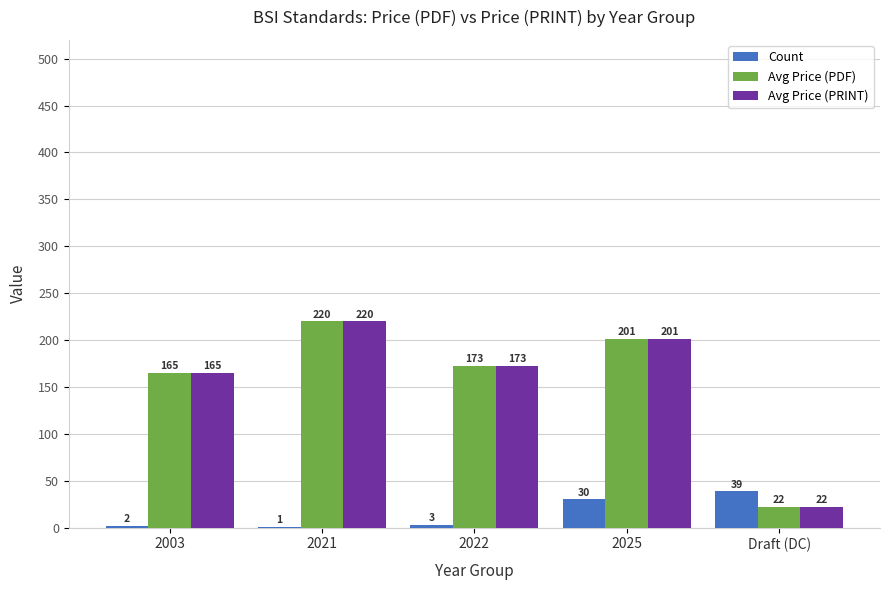

At which category is the sum across all series the highest?

2021